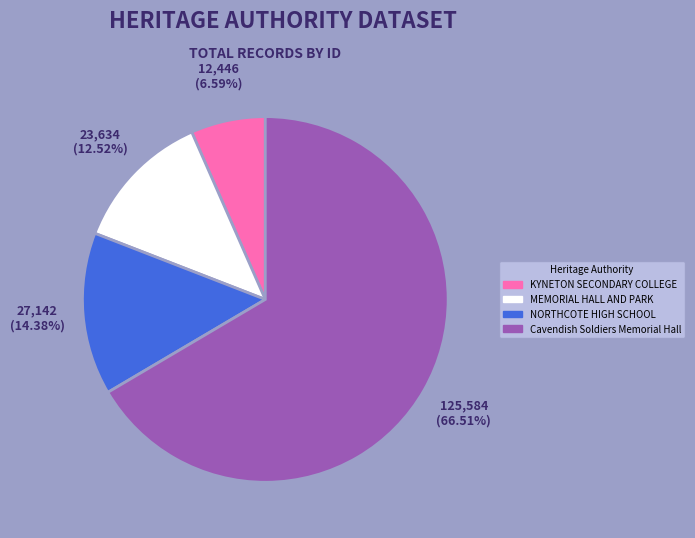

Count the number of slices in the pie.

4